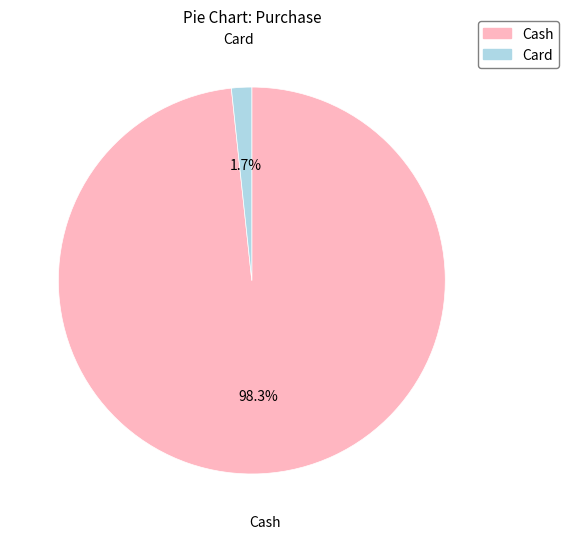

Is there any slice that represents more than half of the pie?

Yes